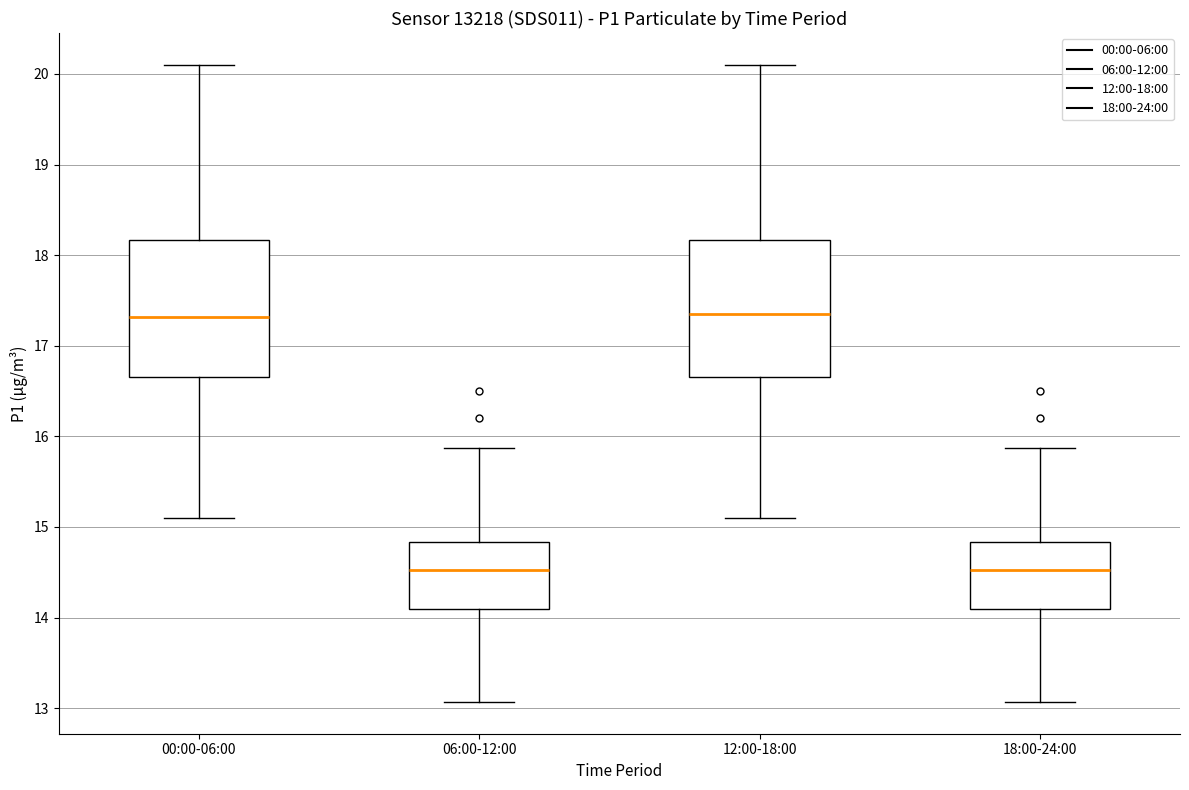

Where does the median line of the box for 12:00-18:00 sit on the y-axis? The values are not printed on the chart, so give them approximately, as read against the axis.

17.4